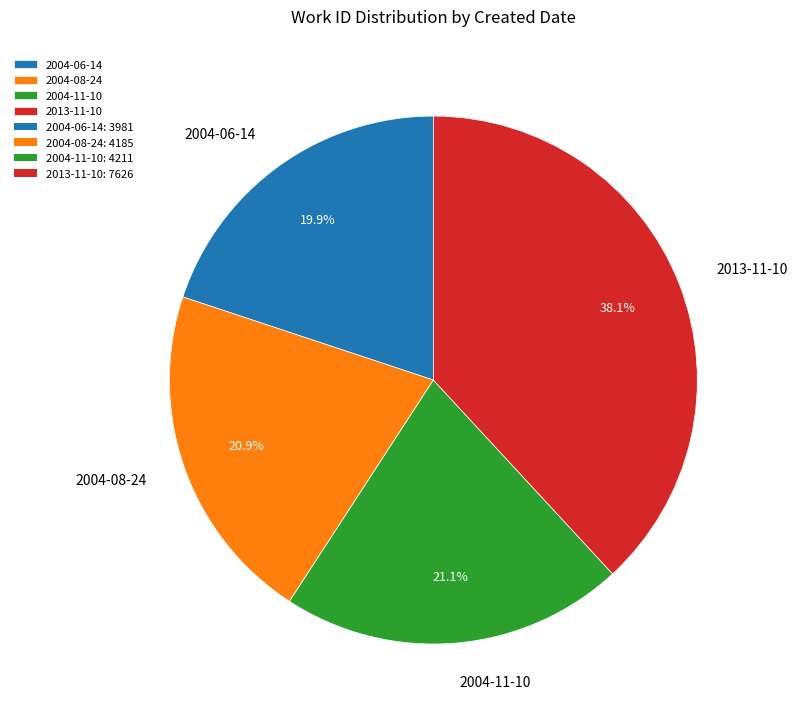

What percentage is the 2004-08-24 slice, to the nearest percent?

21%